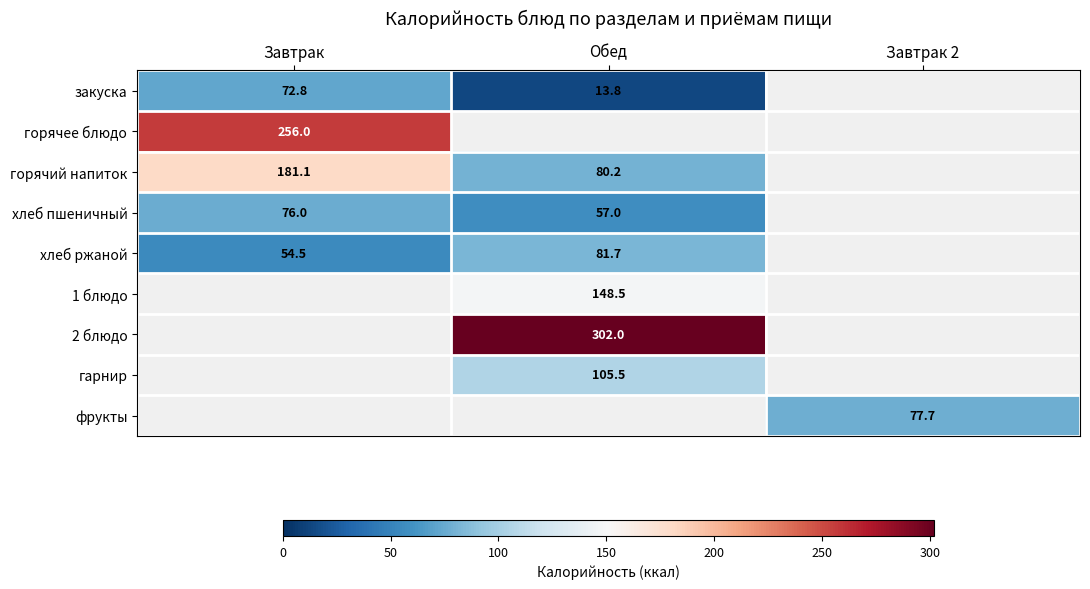

Is it true that хлеб пшеничный equals 76.0 at Завтрак?

True